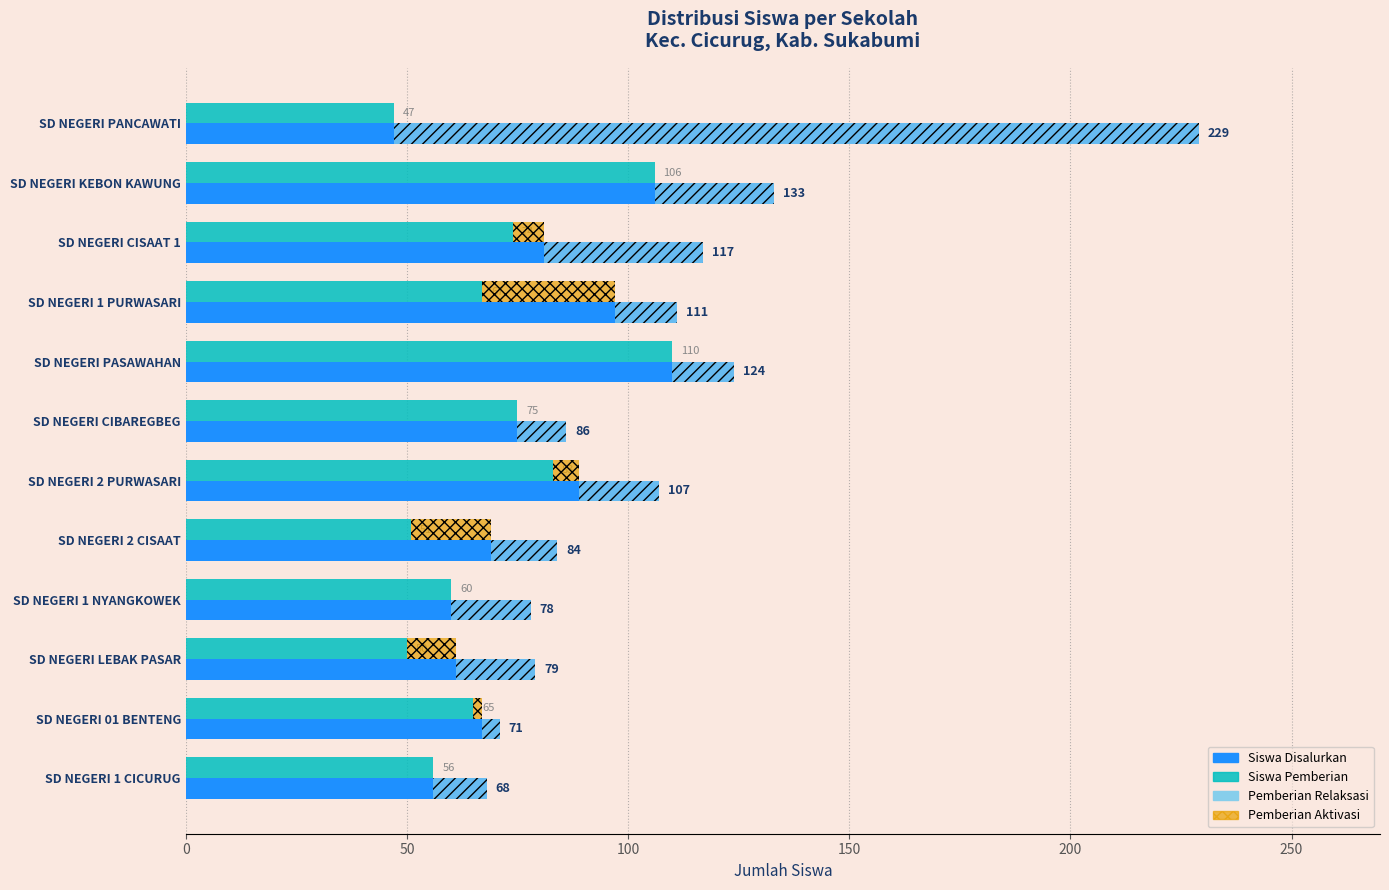

What position from the left is SD NEGERI KEBON KAWUNG?

2